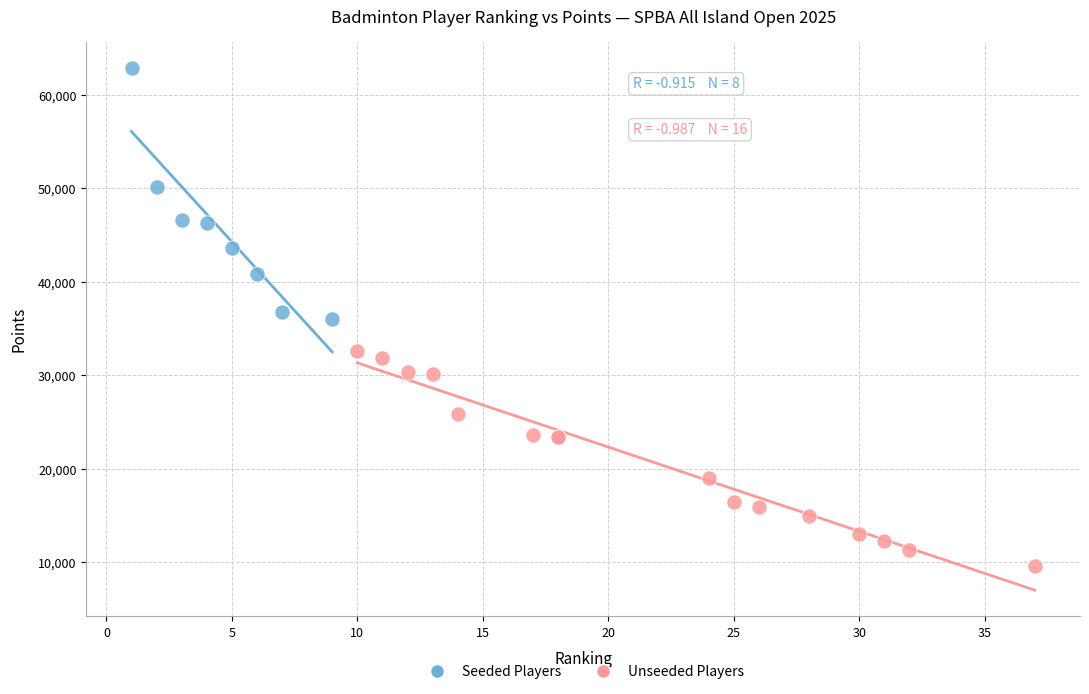

Which series contains the lowest Y value?

Unseeded Players